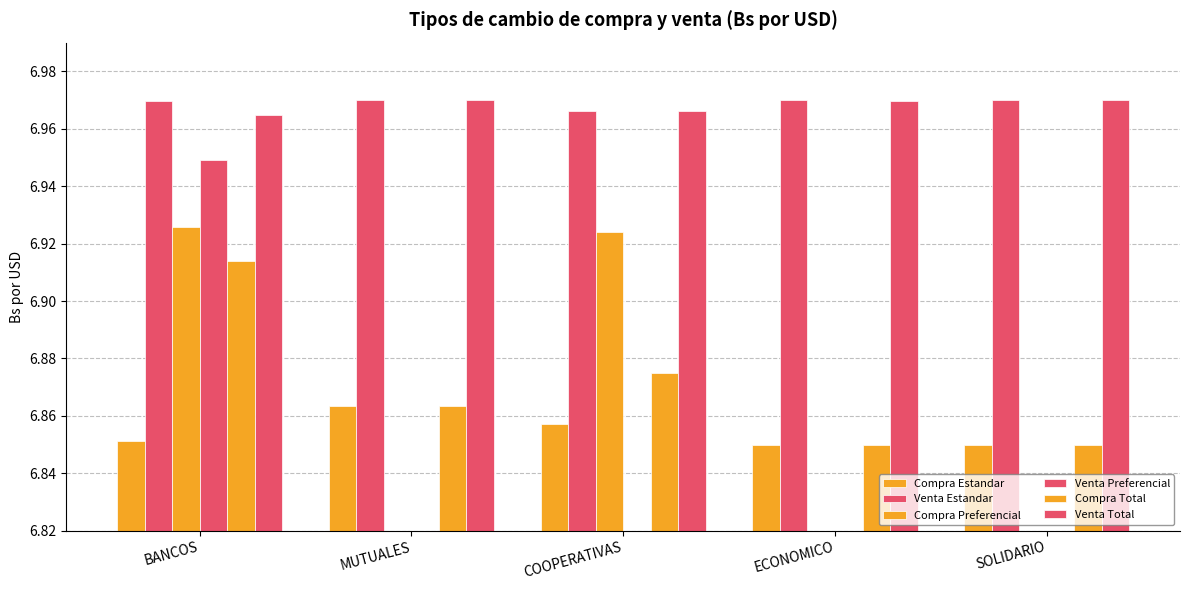

How many bars are there in total?

30